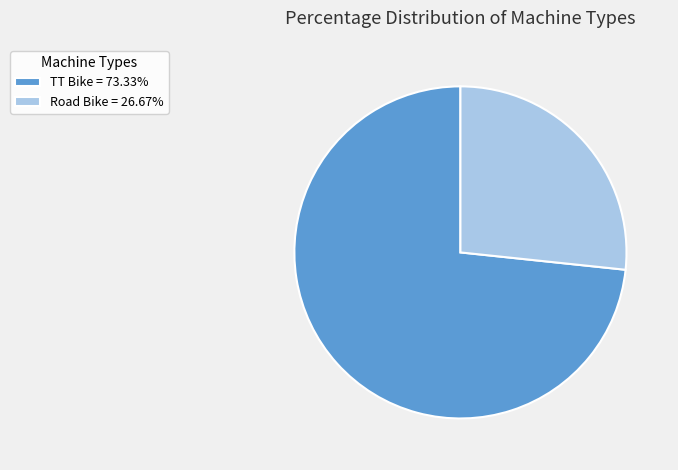

Which slice is the smallest?

Road Bike